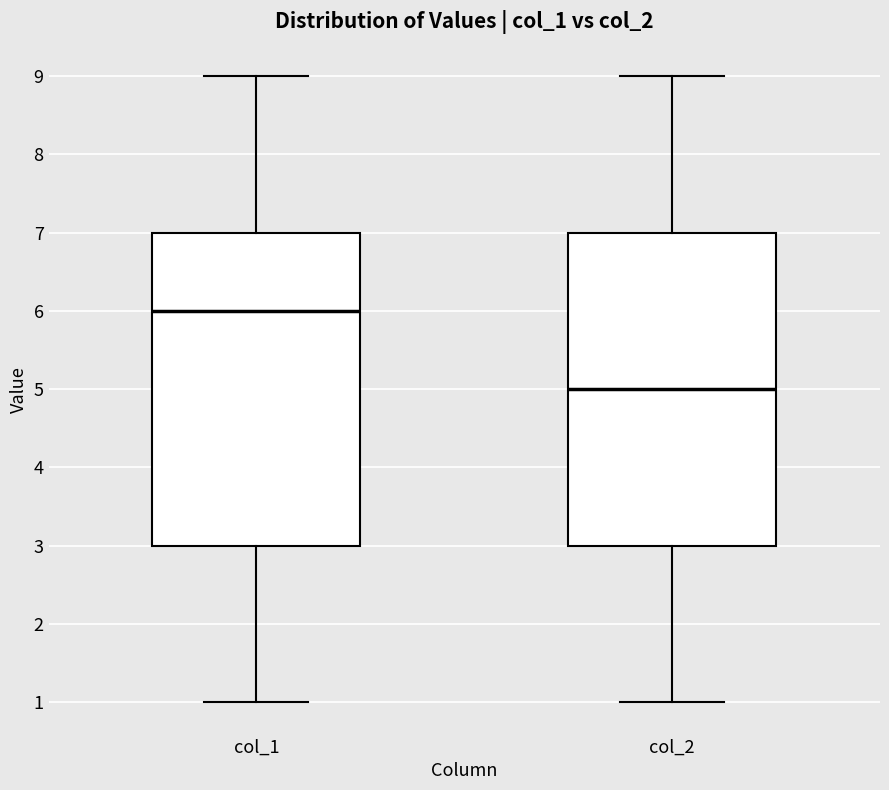

Reading left to right, read every box against the y-axis: the position of its median line, the range the box covers, and the ends of its whiskers. The values are not printed on the chart, so give them approximately, as read against the axis.

col_1: median 6, box 3 to 7, whiskers 1 to 9
col_2: median 5, box 3 to 7, whiskers 1 to 9